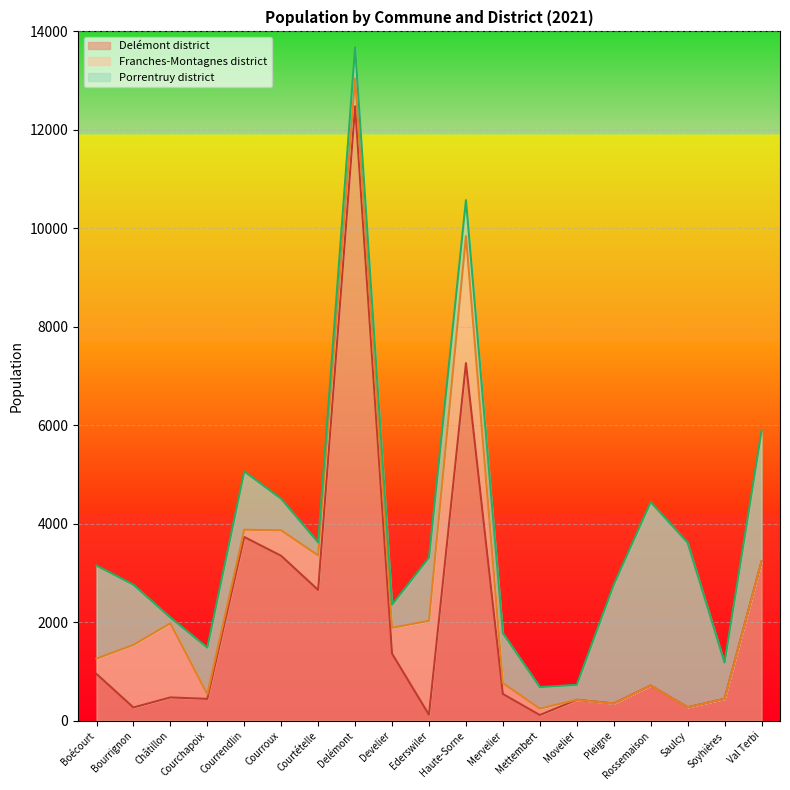

What is the total value across all series at Mervelier?

1776